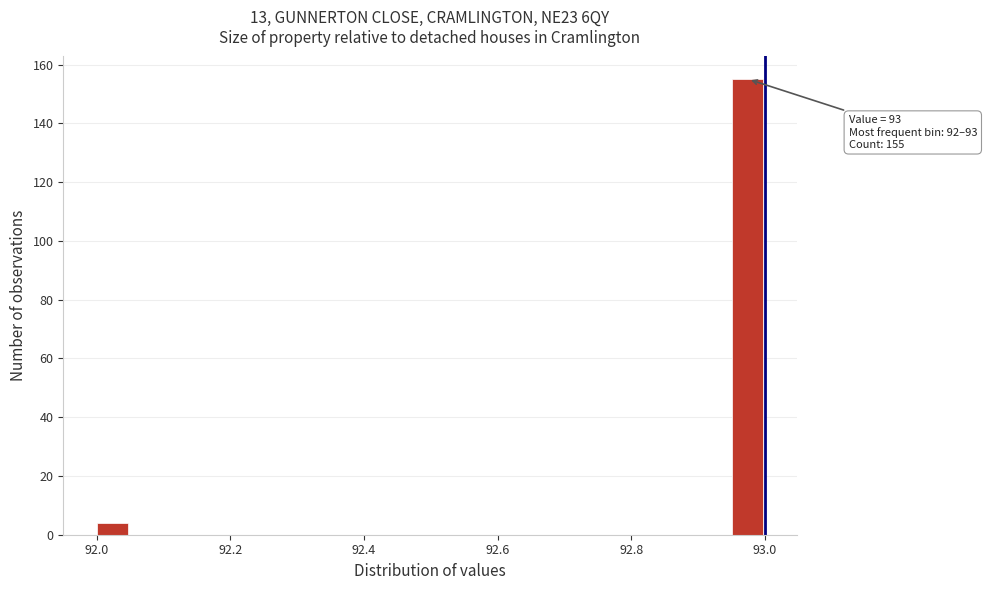

Read against the x-axis, roughly where is the centre of the tallest bar?

92.98